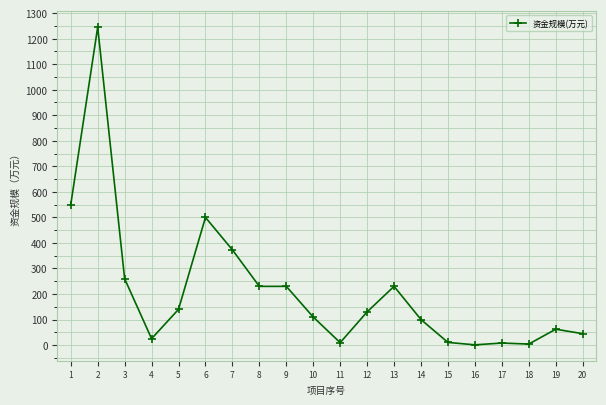

What is the change in value from 9 to 10?

-120.0